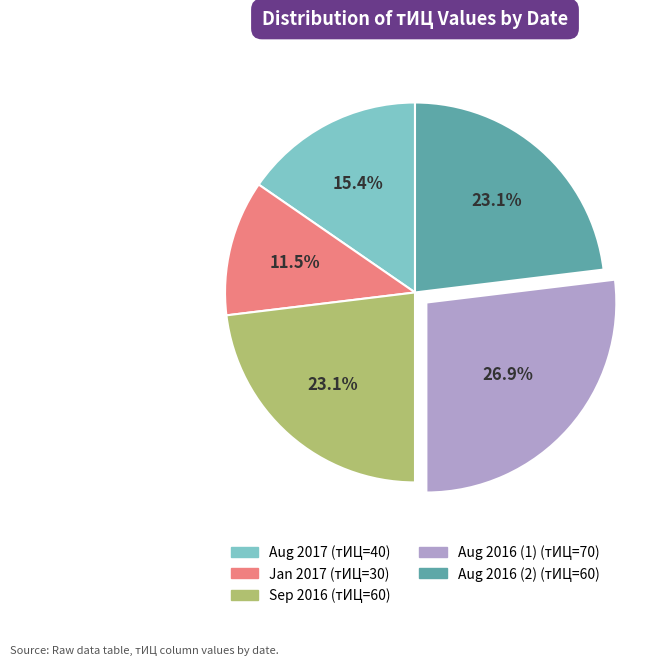

Does any single category account for the majority?

No